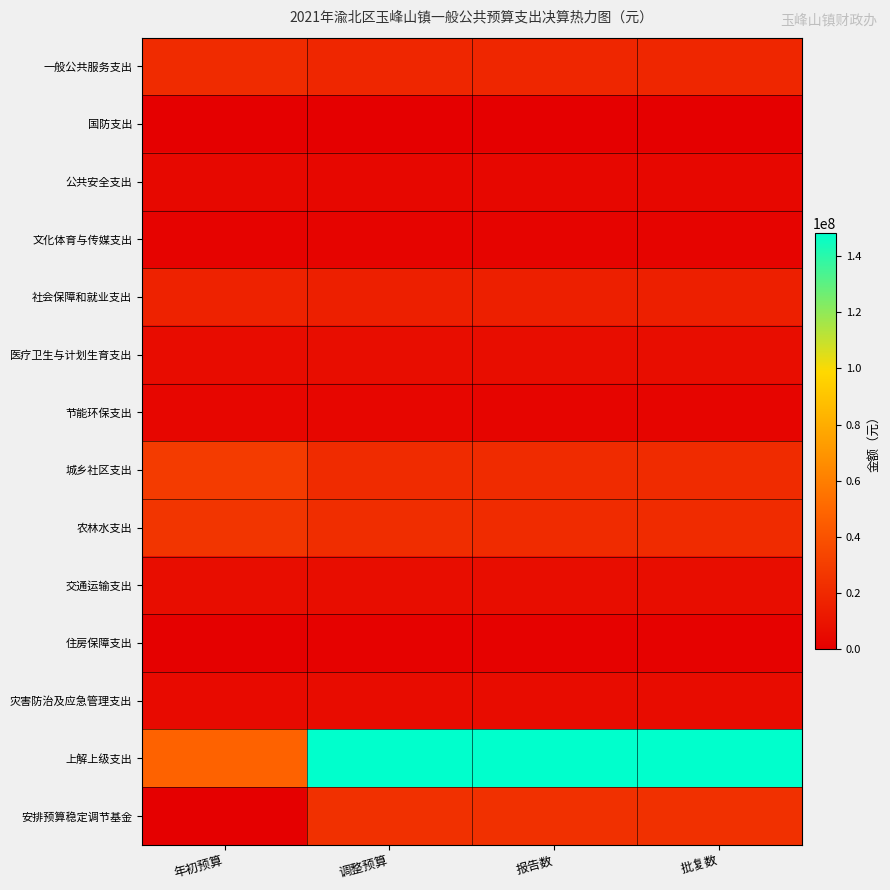

What is the maximum value shown in the chart?

148114115.0